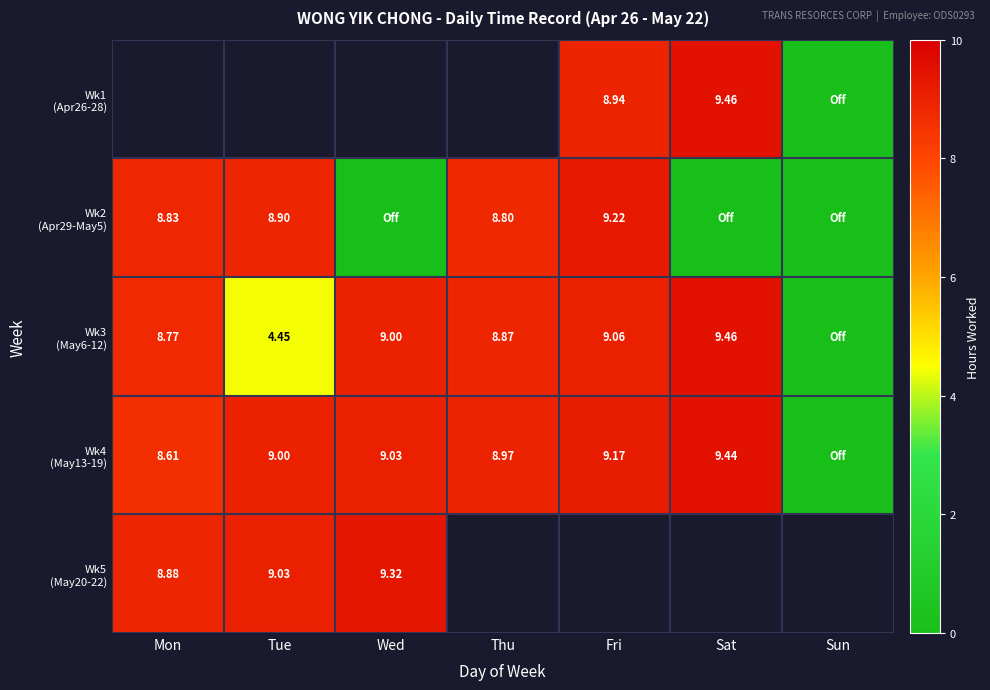

The Wk3 (May6-12) series shows 0.0 at Sun. True or false?

True